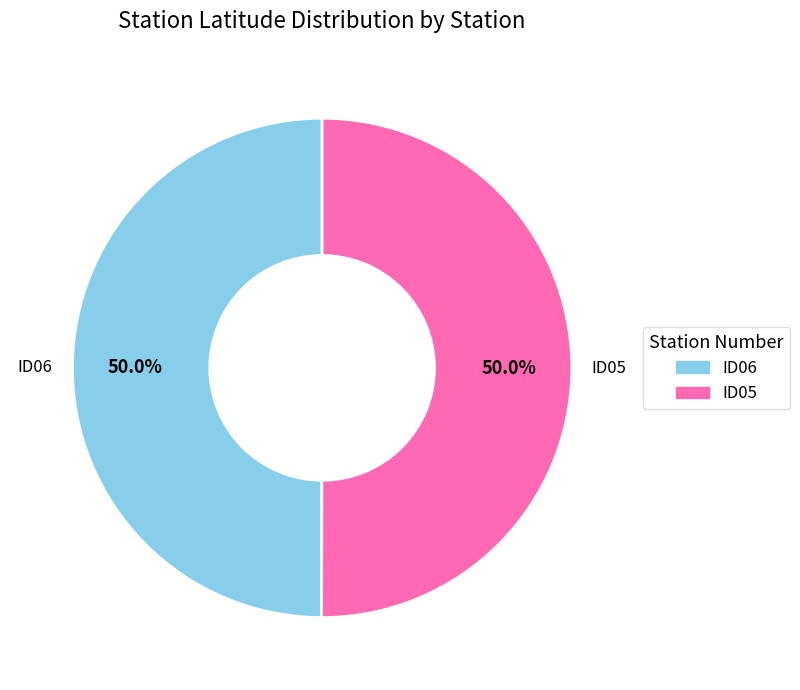

What is the ratio of the value at ID05 to the value at ID06?

1.0